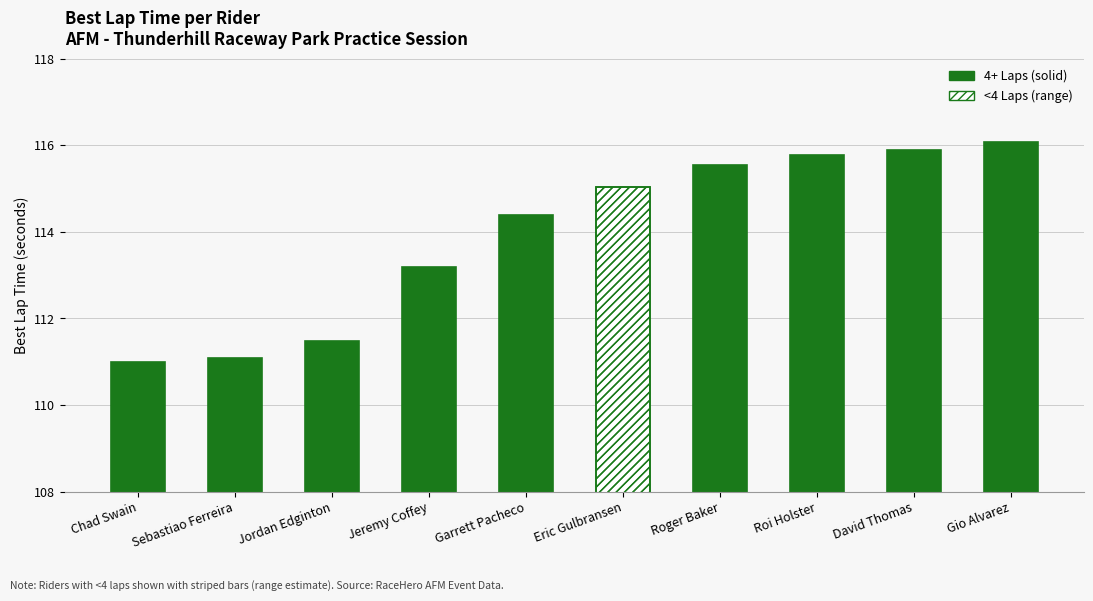

Rank the categories by value from lowest to highest.

Chad Swain, Sebastiao Ferreira, Jordan Edginton, Jeremy Coffey, Garrett Pacheco, Eric Gulbransen, Roger Baker, Roi Holster, David Thomas, Gio Alvarez